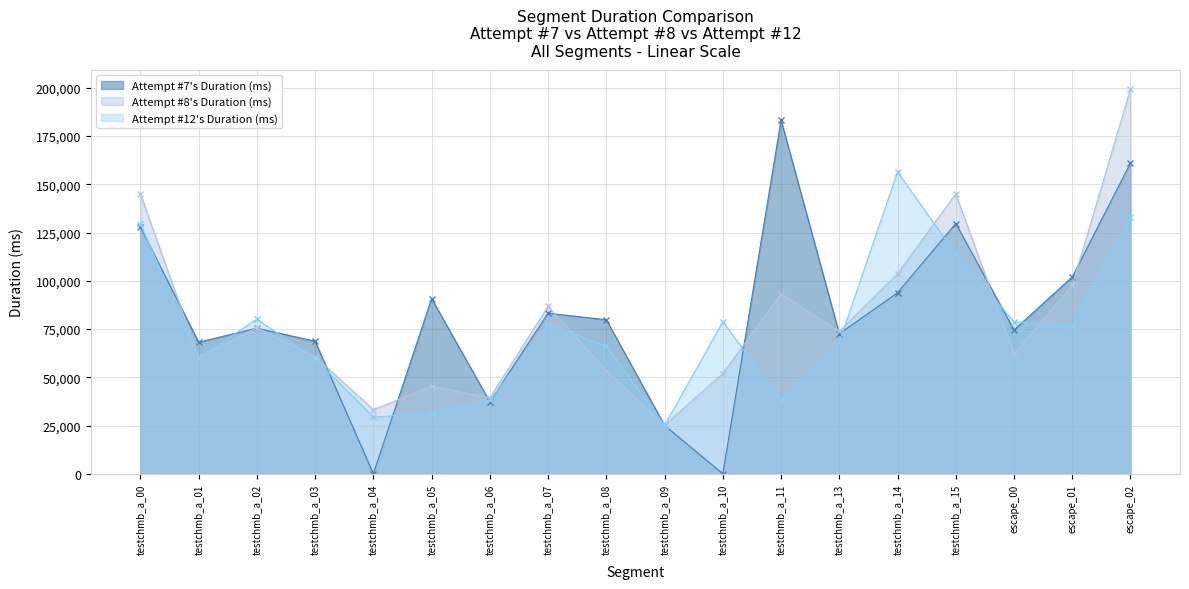

The value of Attempt #8's Duration (ms) at testchmb_a_10 is 51968. True or false?

True